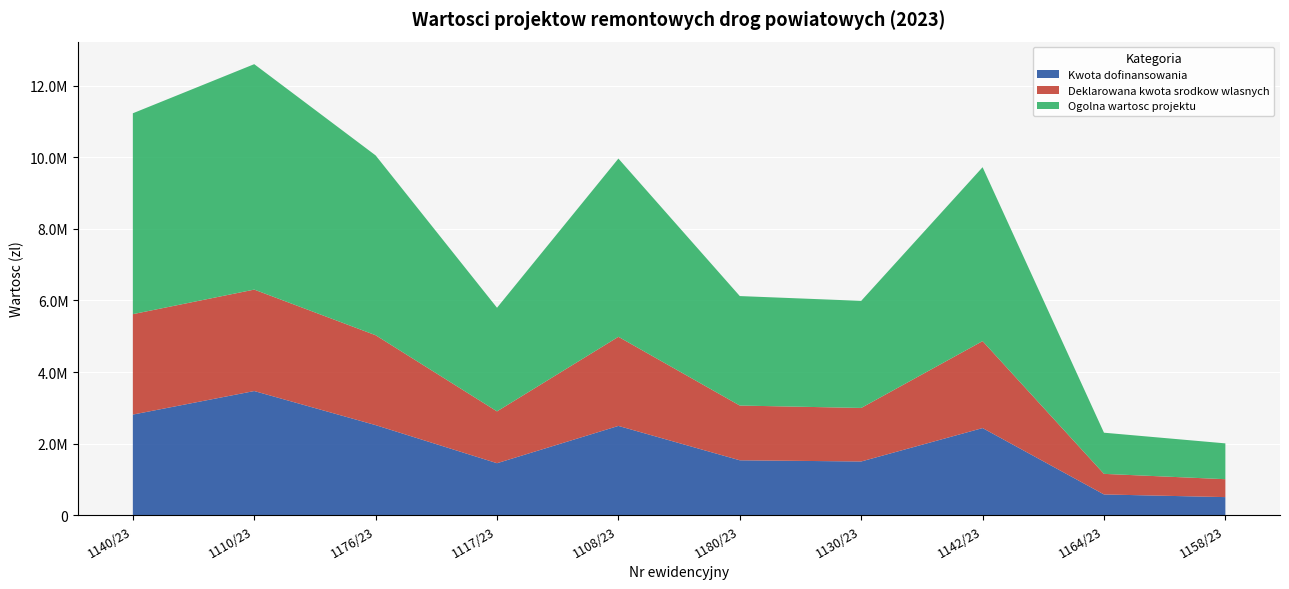

Reading left to right, transcribe all the data shown in this chart.

Kwota dofinansowania: 1140/23=2809081.5	1110/23=3467744.0	1176/23=2514500.0	1117/23=1449331.0	1108/23=2492375.5	1180/23=1531000.0	1130/23=1497469.5	1142/23=2432000.0	1164/23=575641.5	1158/23=501000.0
Deklarowana kwota srodkow wlasnych: 1140/23=2809081.5	1110/23=2837245.0	1176/23=2514500.0	1117/23=1449331.0	1108/23=2492375.5	1180/23=1531000.0	1130/23=1497469.5	1142/23=2432000.0	1164/23=575641.5	1158/23=501000.0
Ogolna wartosc projektu: 1140/23=5618163.0	1110/23=6304989.0	1176/23=5029000.0	1117/23=2898662.0	1108/23=4984751.0	1180/23=3062000.0	1130/23=2994939.0	1142/23=4864000.0	1164/23=1151283.0	1158/23=1002000.0